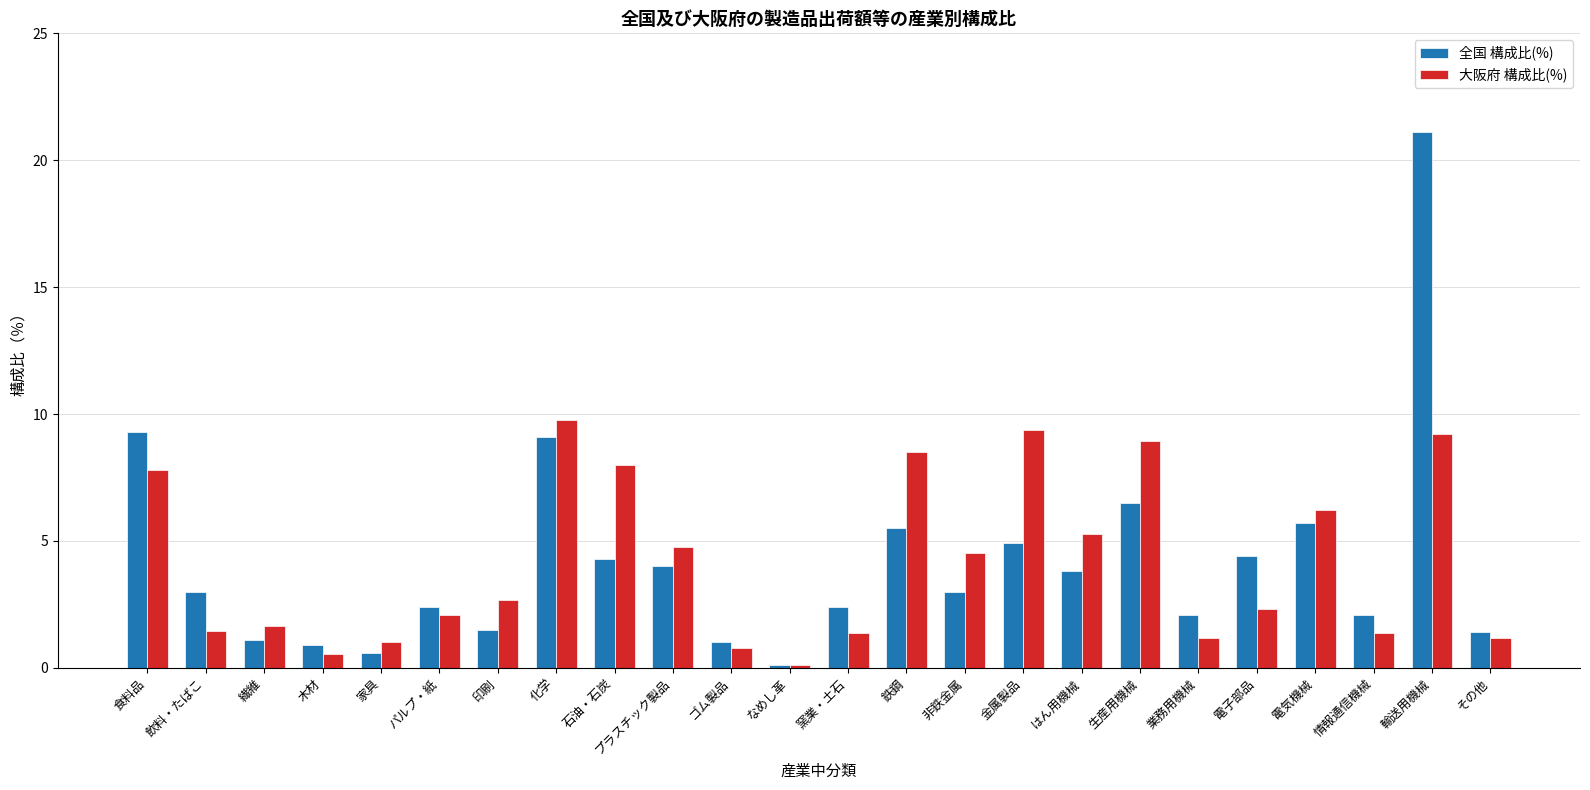

What is the approximate value of 大阪府 構成比(%) at 情報通信機械?

1.4